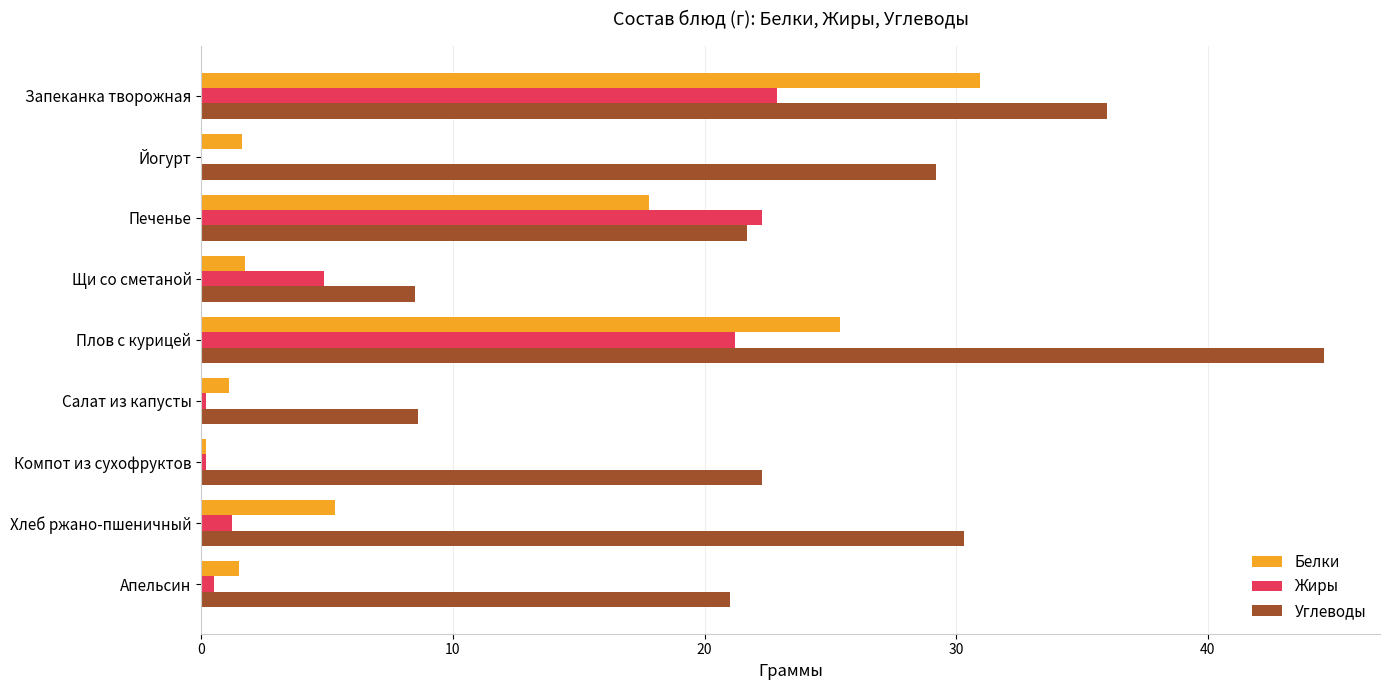

The value of Белки at Плов с курицей is 35.6. True or false?

False